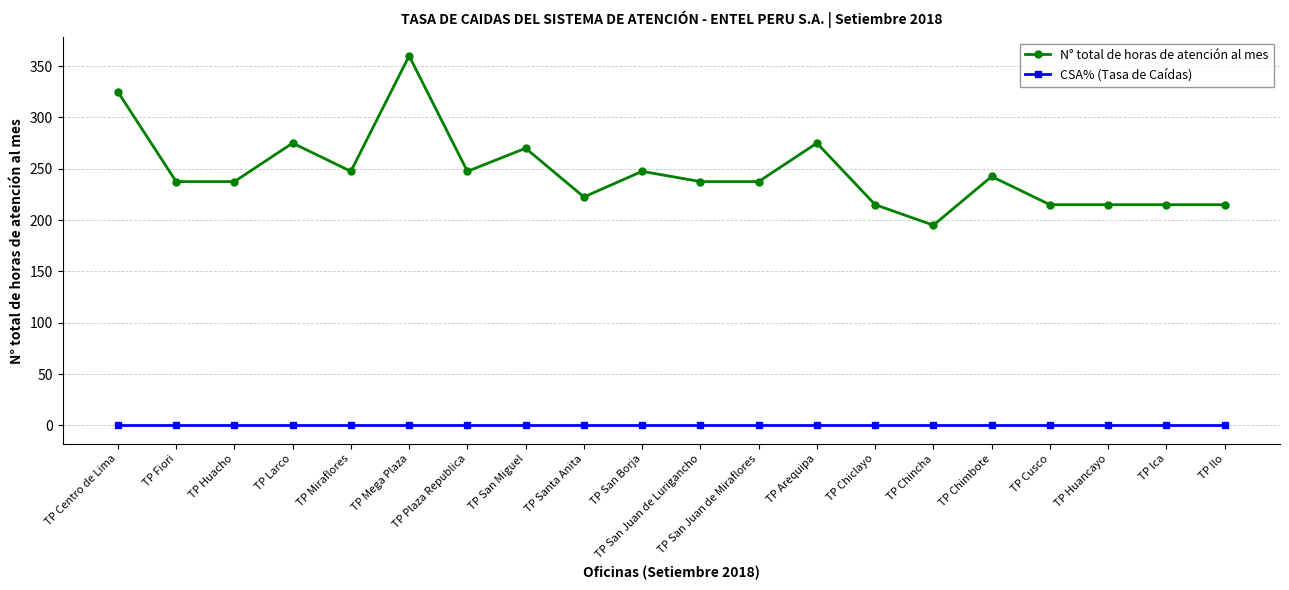

How many categories are shown in the chart?

20